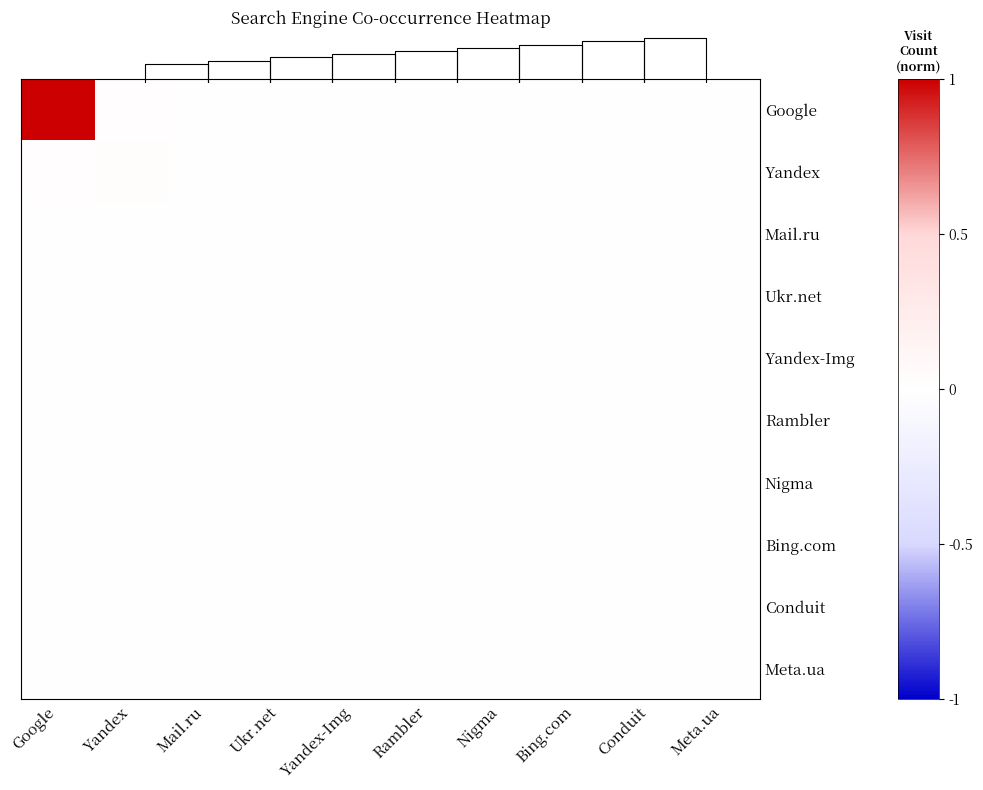

Which label corresponds to the smallest value in the chart?

Nigma